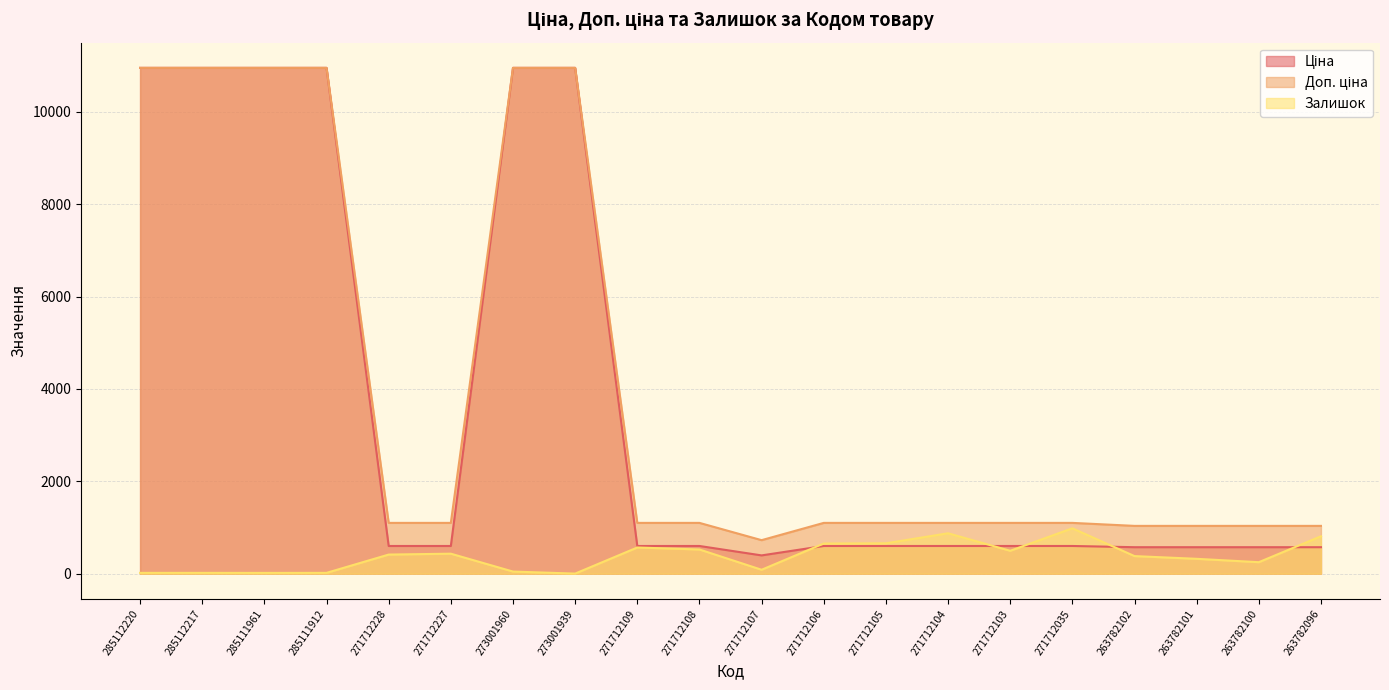

List the series in order of their peak value, lowest first.

Залишок, Ціна, Доп. ціна